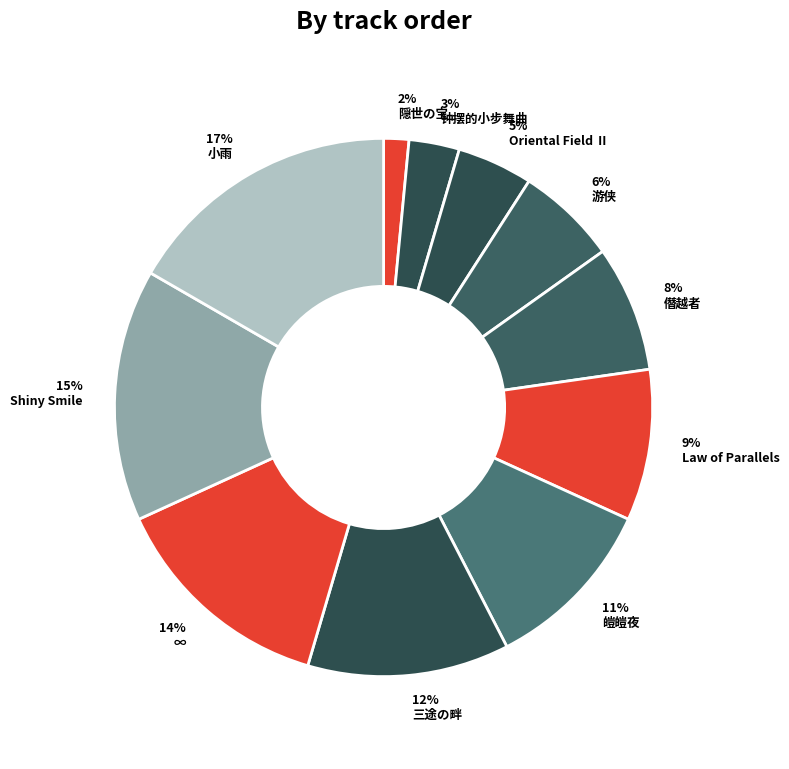

To the nearest percent, what is the difference between the 12% 三途の畔 and 14% ∞ slice percentages?

2%